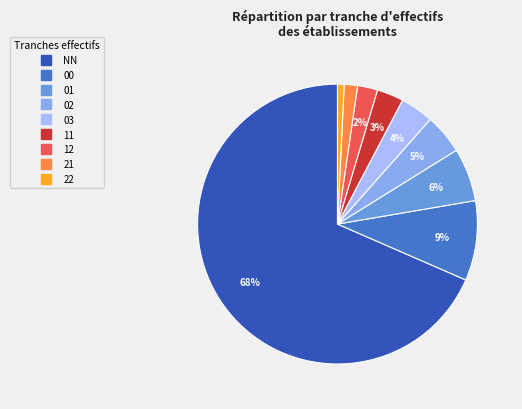

Between NN and 00, which is larger?

NN